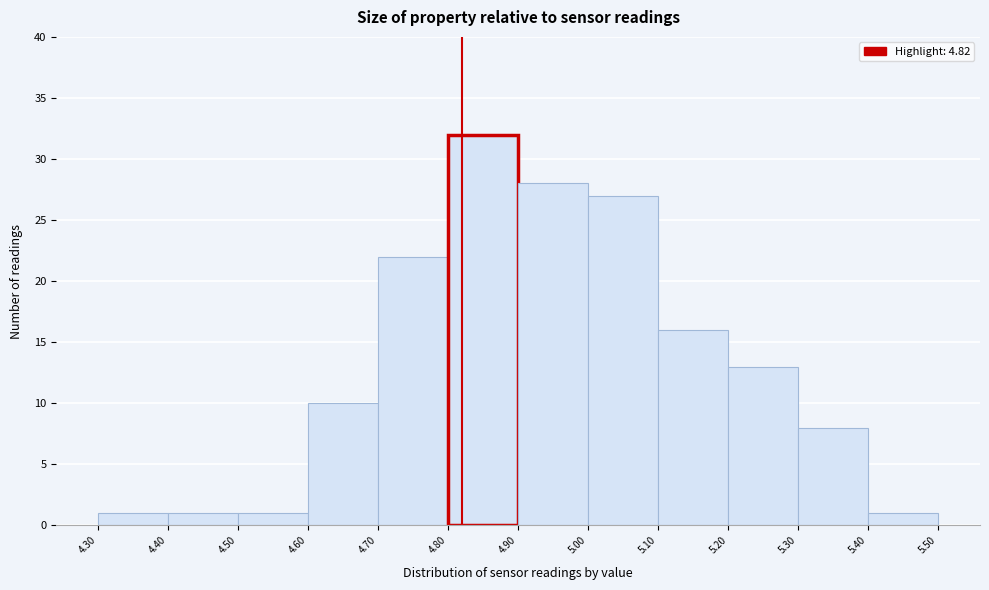

Reading left to right, transcribe this chart: for each bar, give the range it covers on the x-axis and its height. The values are not printed on the chart, so give them approximately, as read against the axis.

4.30 to 4.40: 1
4.40 to 4.50: 1
4.50 to 4.60: 1
4.60 to 4.70: 10
4.70 to 4.80: 22
4.80 to 4.90: 32
4.90 to 5.00: 28
5.00 to 5.10: 27
5.10 to 5.20: 16
5.20 to 5.30: 13
5.30 to 5.40: 8
5.40 to 5.50: 1